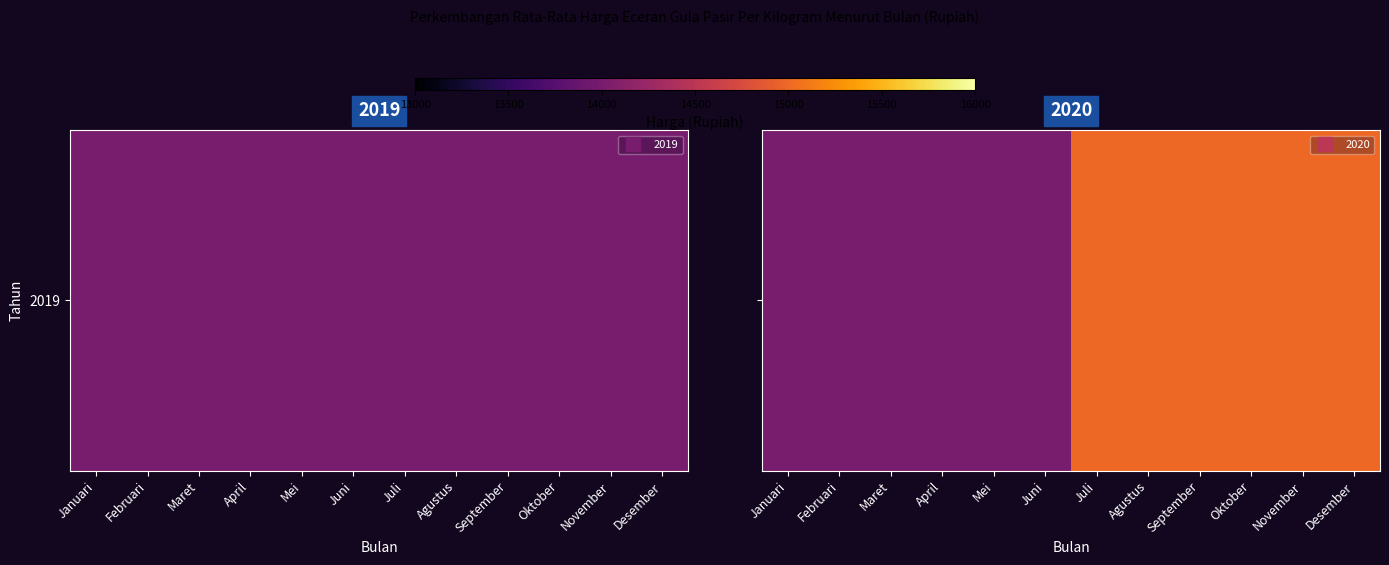

What is the sum of all values?

174000